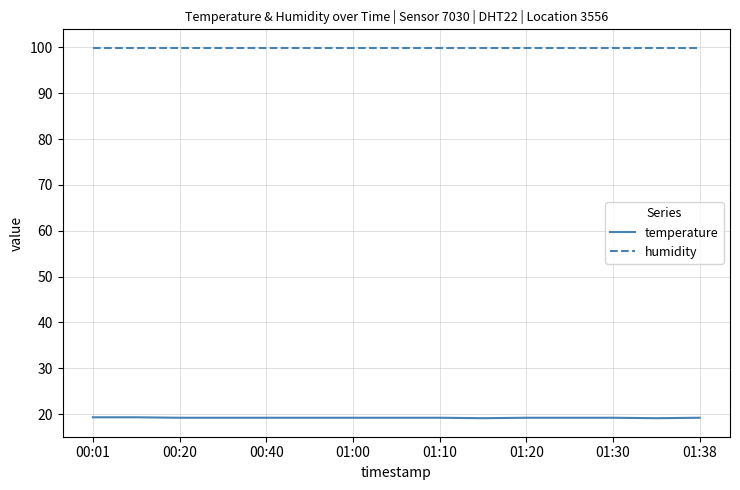

Which series has the largest total across all categories?

humidity